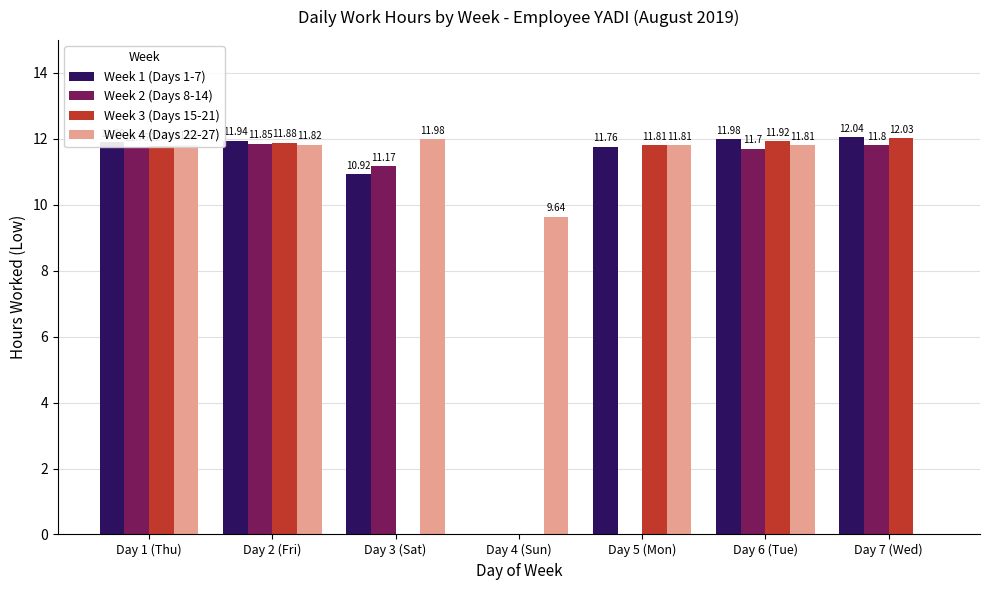

The Week 3 (Days 15-21) series shows -6.2 at Day 4 (Sun). True or false?

False